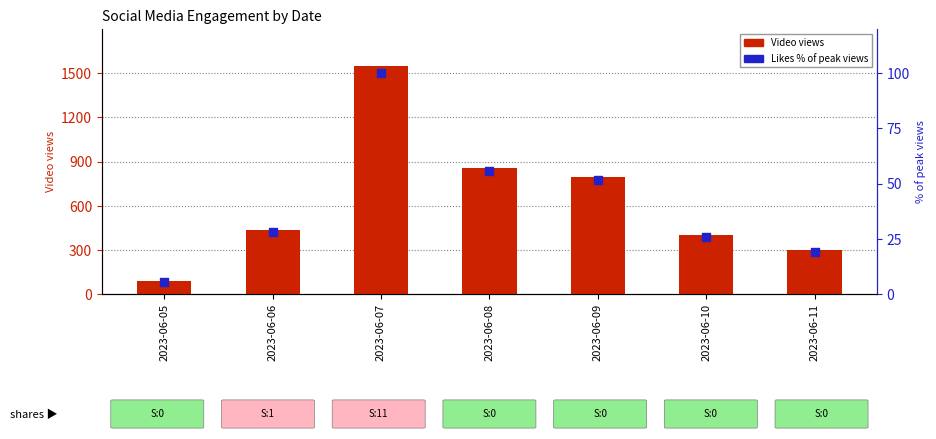

At how many categories does at least one series exceed 1380?

1